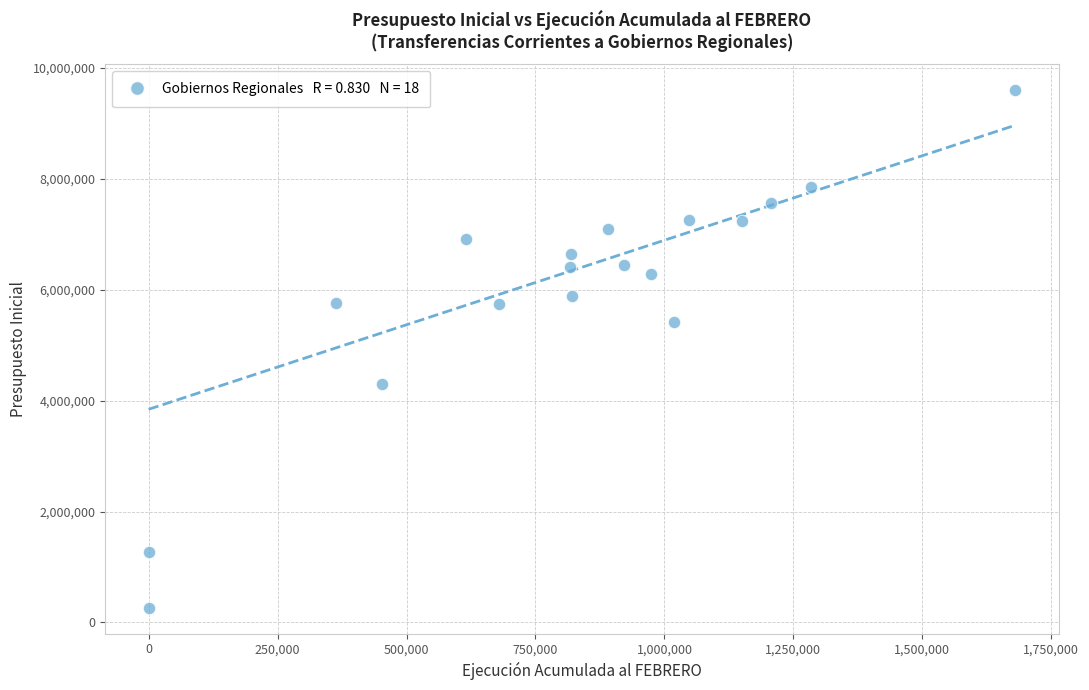

What is the range of X values (max minus min)?

1680000